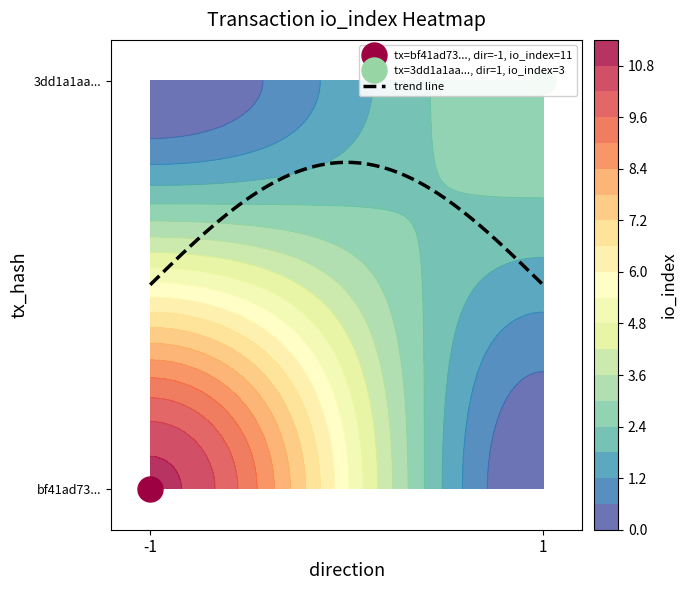

The bf41ad73e1b21a150f8270a05c6b3daa071cc5d series shows -1 at direction. True or false?

True